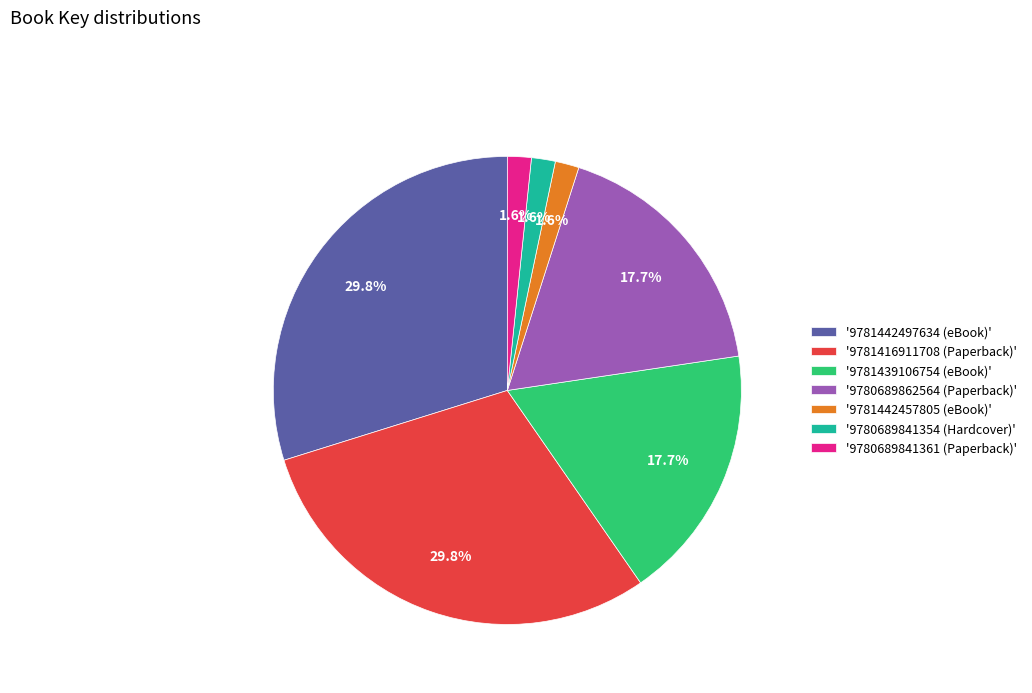

Do '9780689841361 (Paperback)' and '9781416911708 (Paperback)' together represent more than half of the pie?

No